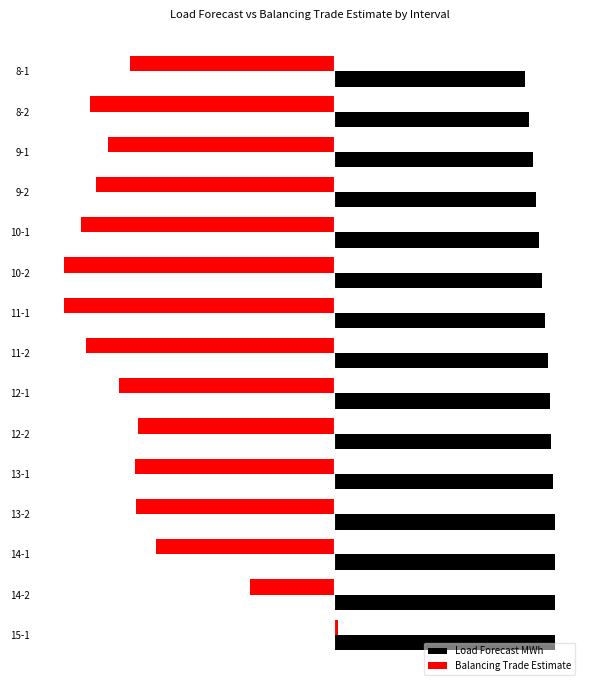

What is the value of the Load Forecast MWh bar at the 14th from the left?

136.3